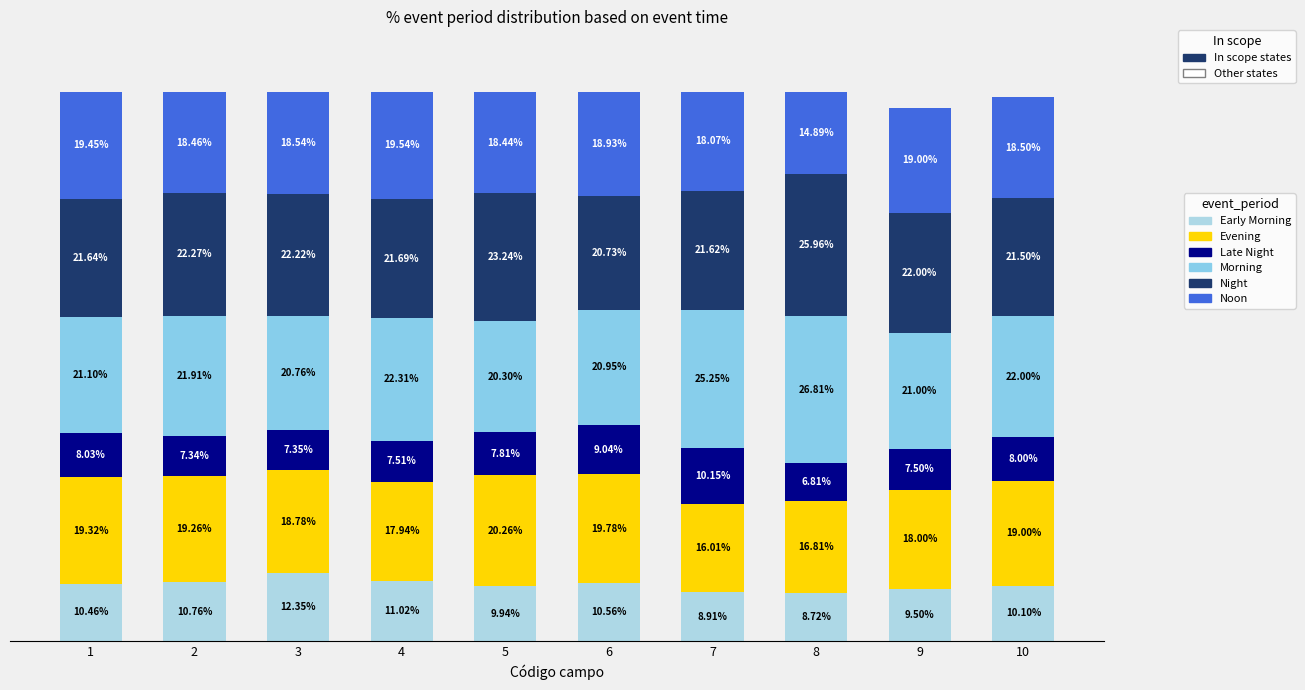

What is the total value across all series at 6?

100.0